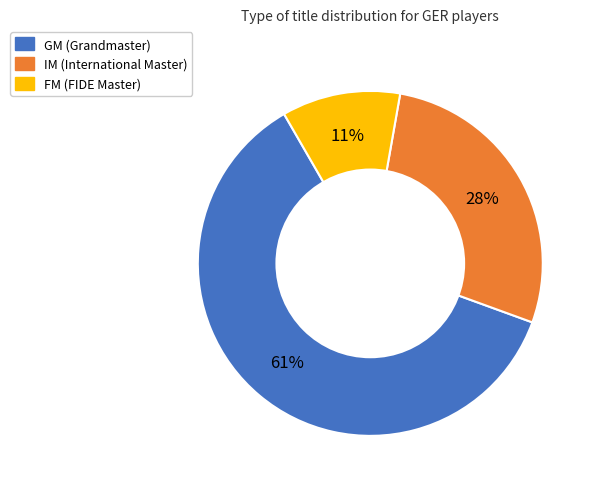

To the nearest percent, what is the combined percentage of GM and IM?

89%